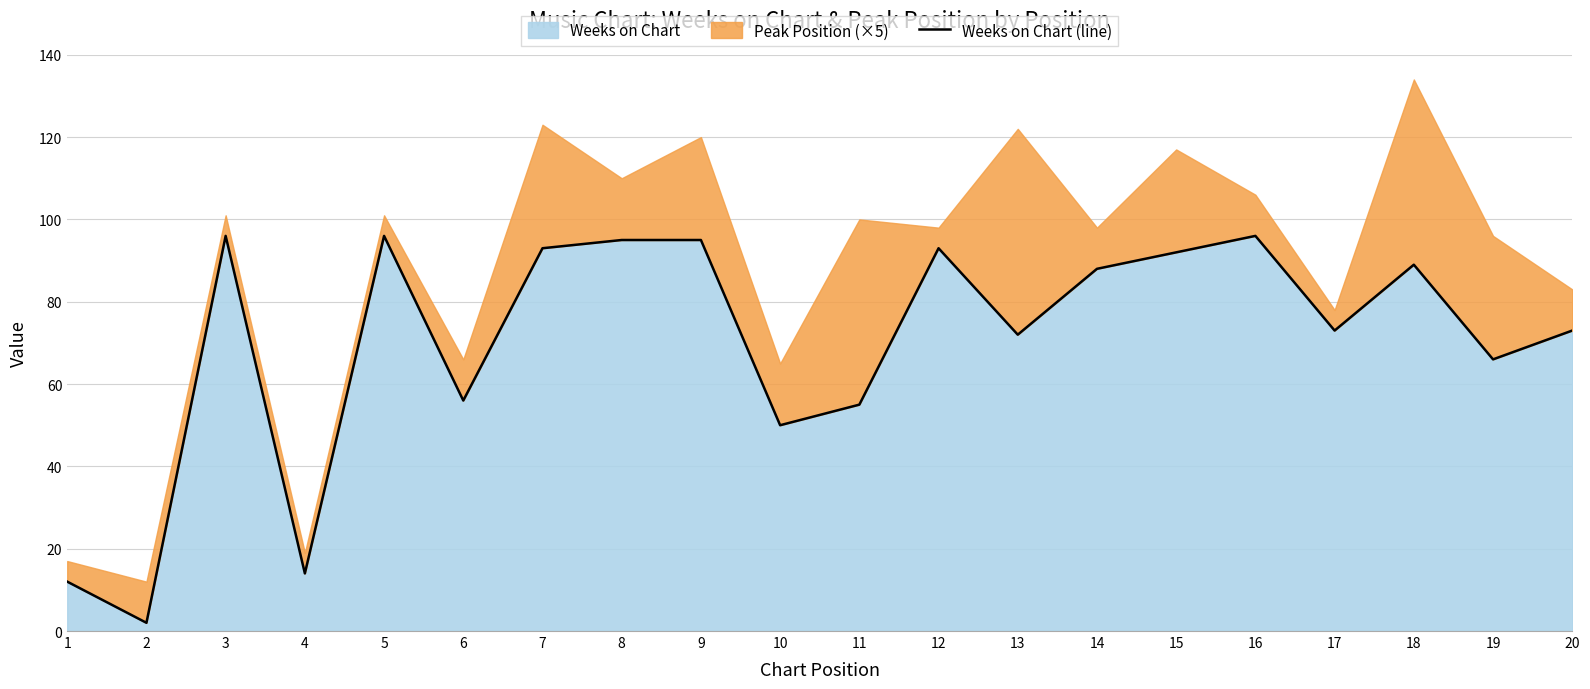

Rank the categories by value from highest to lowest.

3, 5, 16, 8, 9, 7, 12, 15, 18, 14, 17, 20, 13, 19, 6, 11, 10, 4, 1, 2